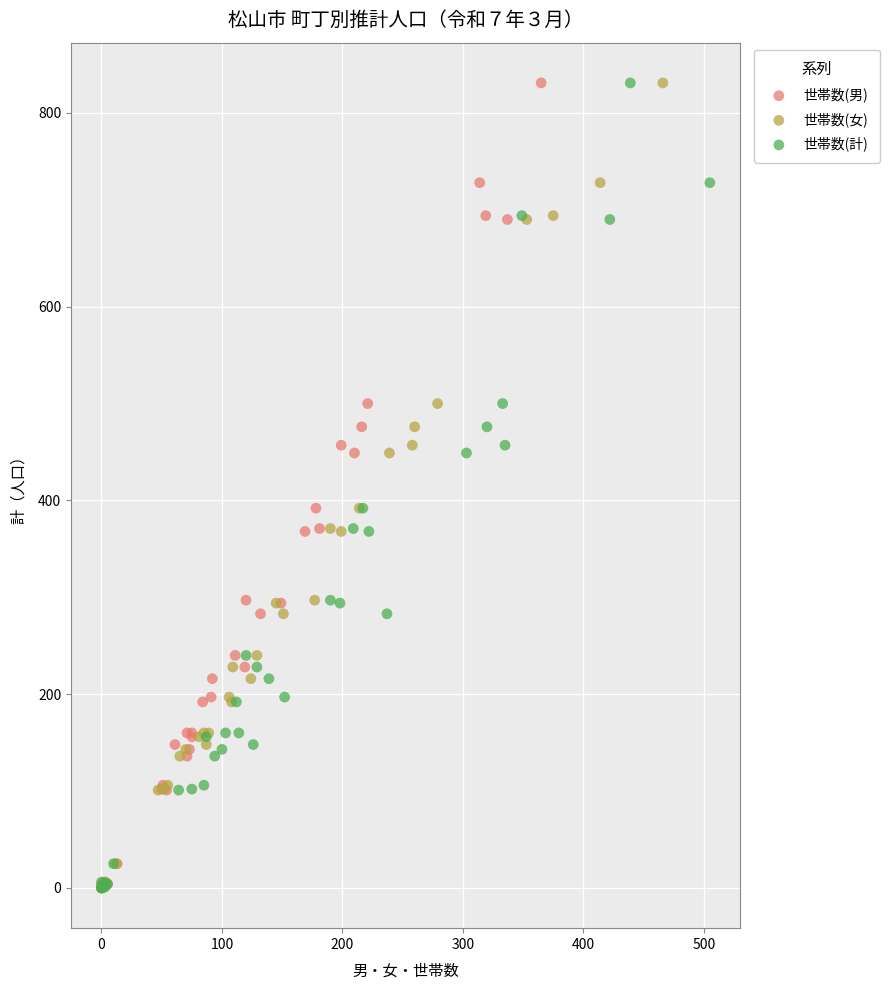

What are all the series names shown in the legend?

世帯数(男), 世帯数(女), 世帯数(計)